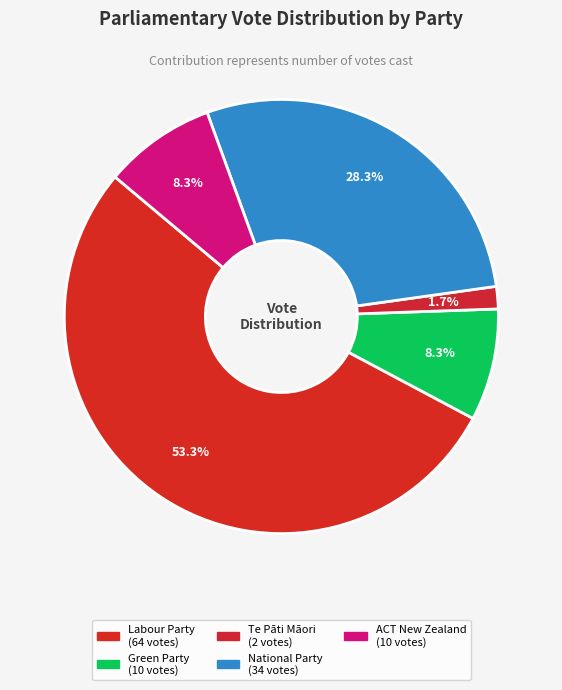

To the nearest percent, what is the combined percentage of Te Pāti Māori and Green Party?

10%